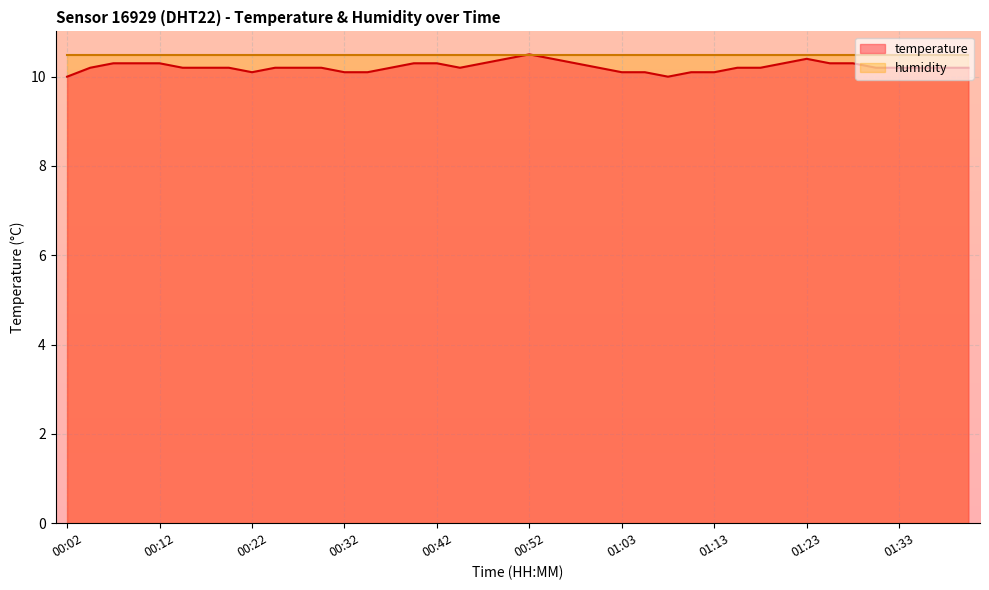

Rank the categories by value from lowest to highest.

00:02, 01:08, 00:22, 00:32, 00:35, 01:03, 01:05, 01:10, 01:13, 00:04, 00:14, 00:17, 00:20, 00:25, 00:27, 00:30, 00:37, 00:45, 01:00, 01:15, 01:18, 01:31, 01:33, 01:35, 01:38, 01:41, 00:07, 00:09, 00:12, 00:40, 00:42, 00:47, 00:57, 01:20, 01:25, 01:28, 00:50, 00:55, 01:23, 00:52